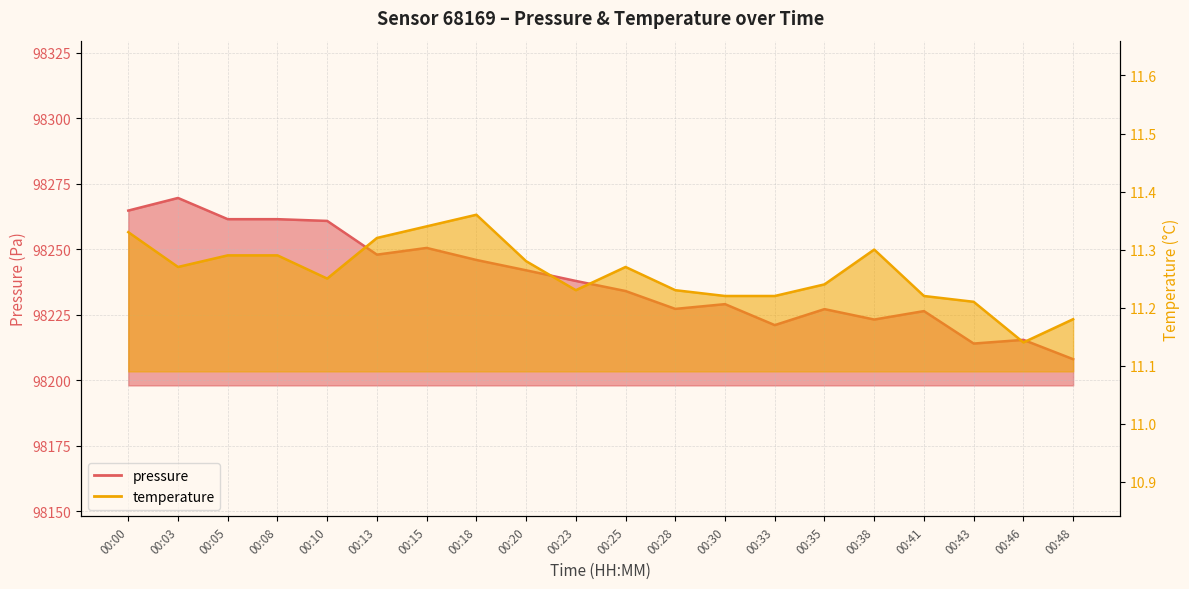

True or false: temperature has more than 2 points higher than both neighbors.

True